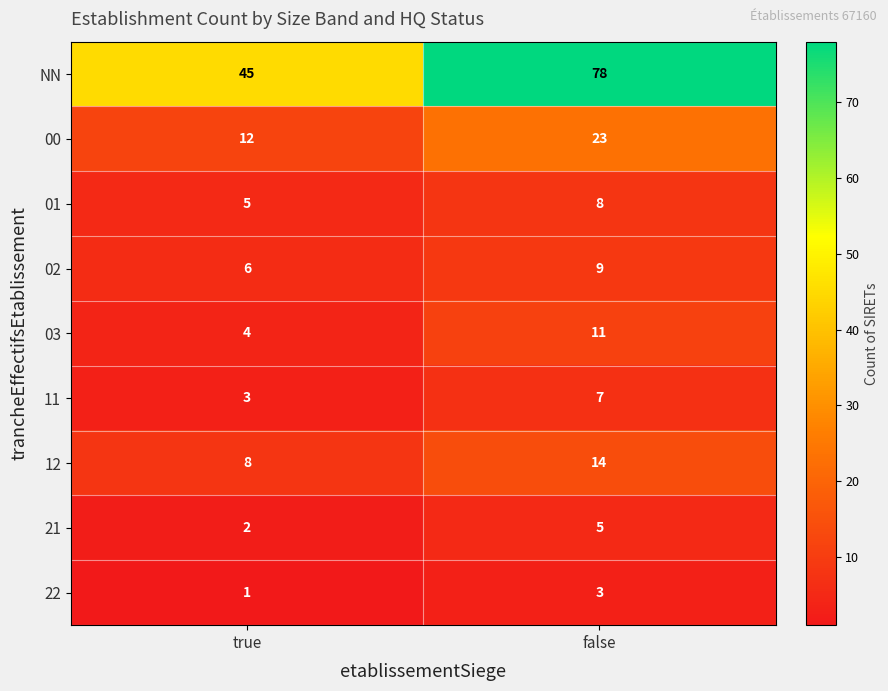

What is the approximate value of 03 at true?

4